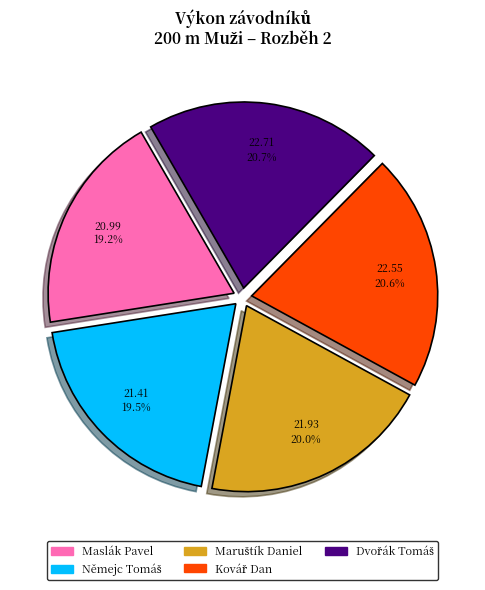

Count the number of slices in the pie.

5